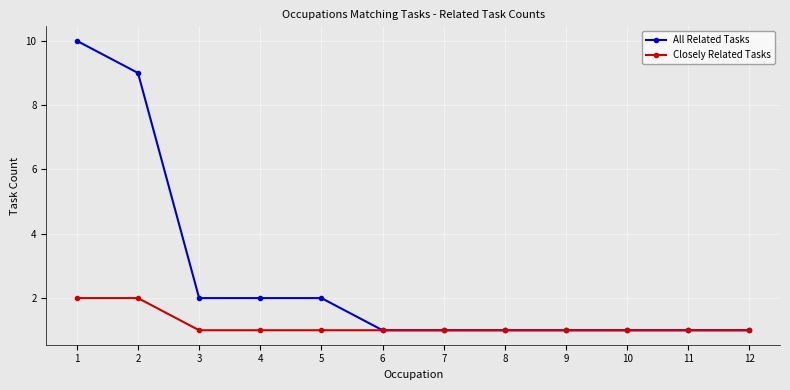

Reading left to right, what are all the values shown in this chart?

All Related Tasks: 1=10	2=9	3=2	4=2	5=2	6=1	7=1	8=1	9=1	10=1	11=1	12=1
Closely Related Tasks: 1=2	2=2	3=1	4=1	5=1	6=1	7=1	8=1	9=1	10=1	11=1	12=1